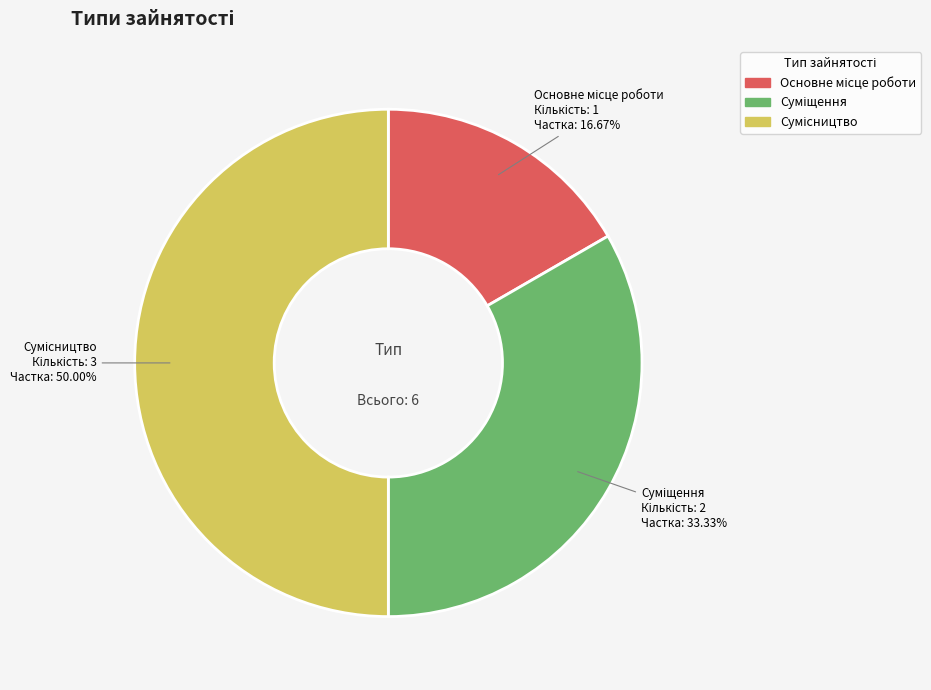

To the nearest percent, what portion does Сумісництво represent?

50%